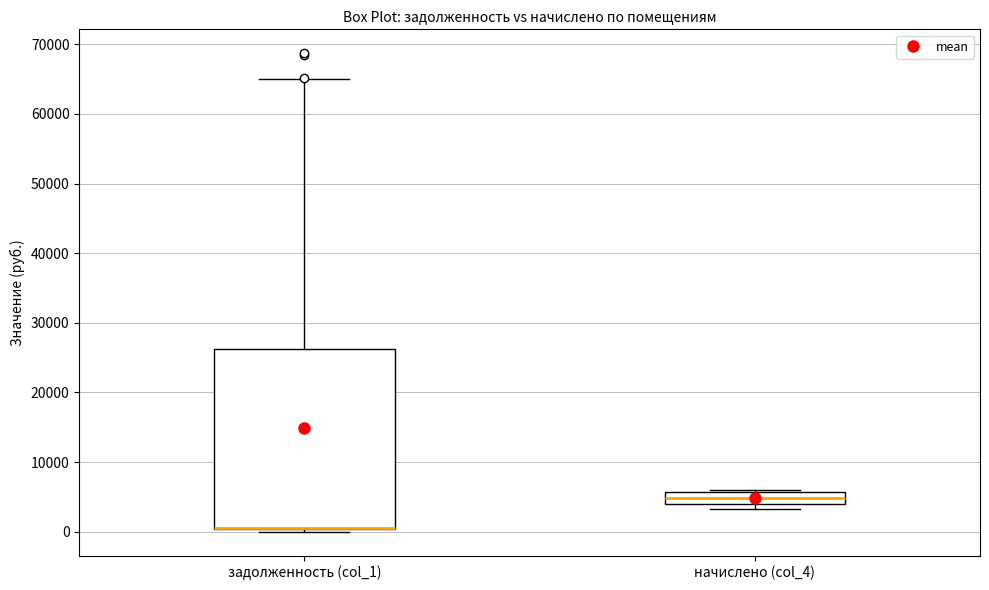

Where is the upper edge of the box for задолженность (col_1) on the y-axis? The values are not printed on the chart, so give them approximately, as read against the axis.

26000